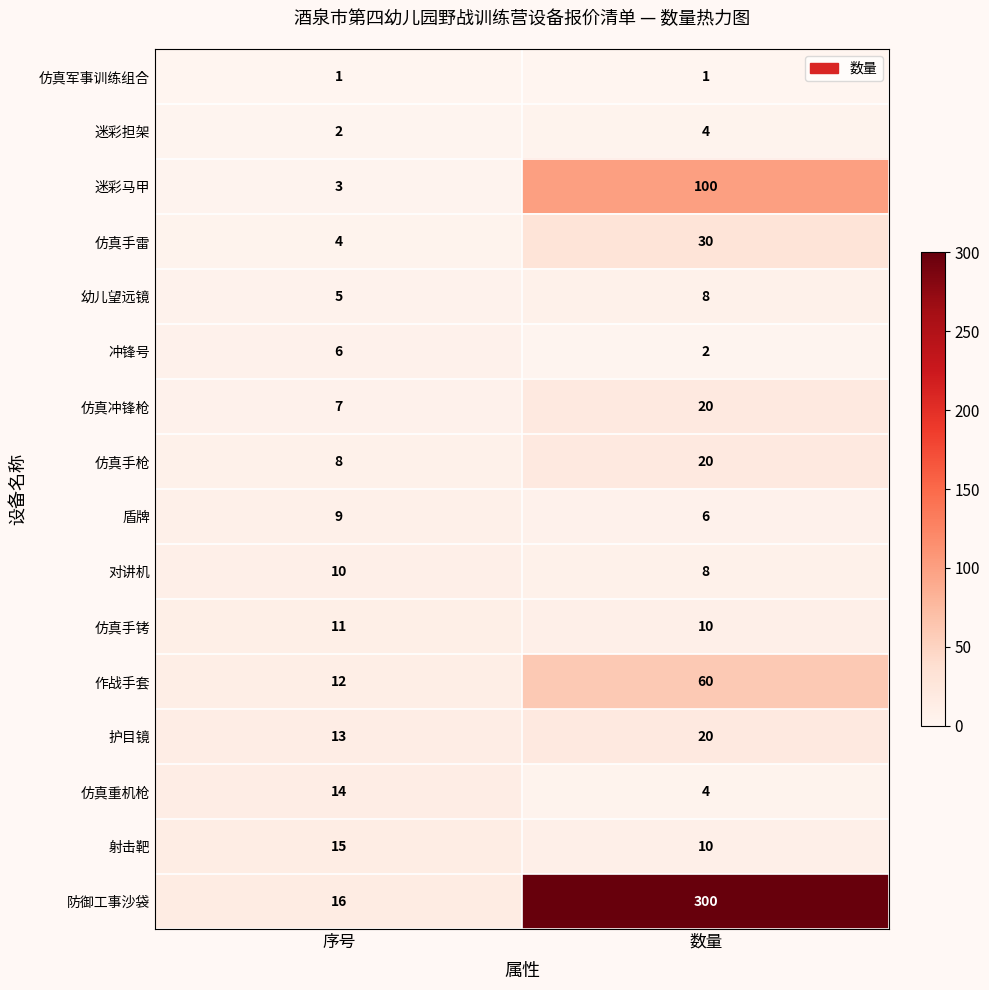

What is the difference between the maximum and minimum values in the 仿真手雷 series?

26